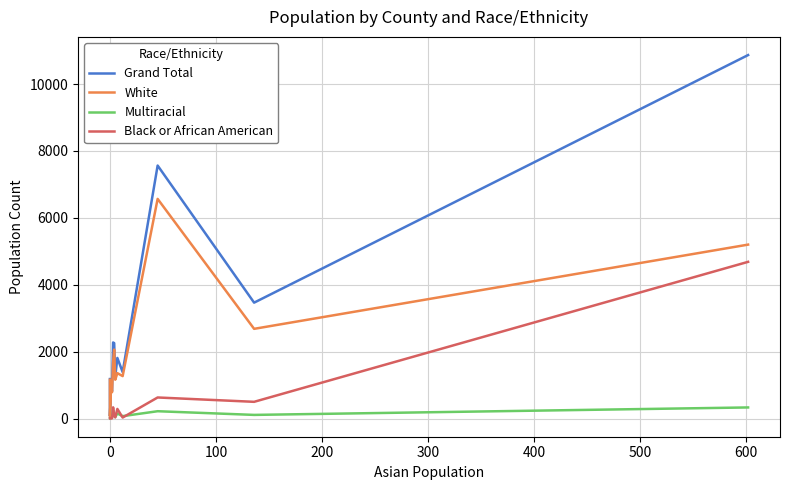

At 600, list the series in order from smallest to largest.

Multiracial, Black or African American, White, Grand Total